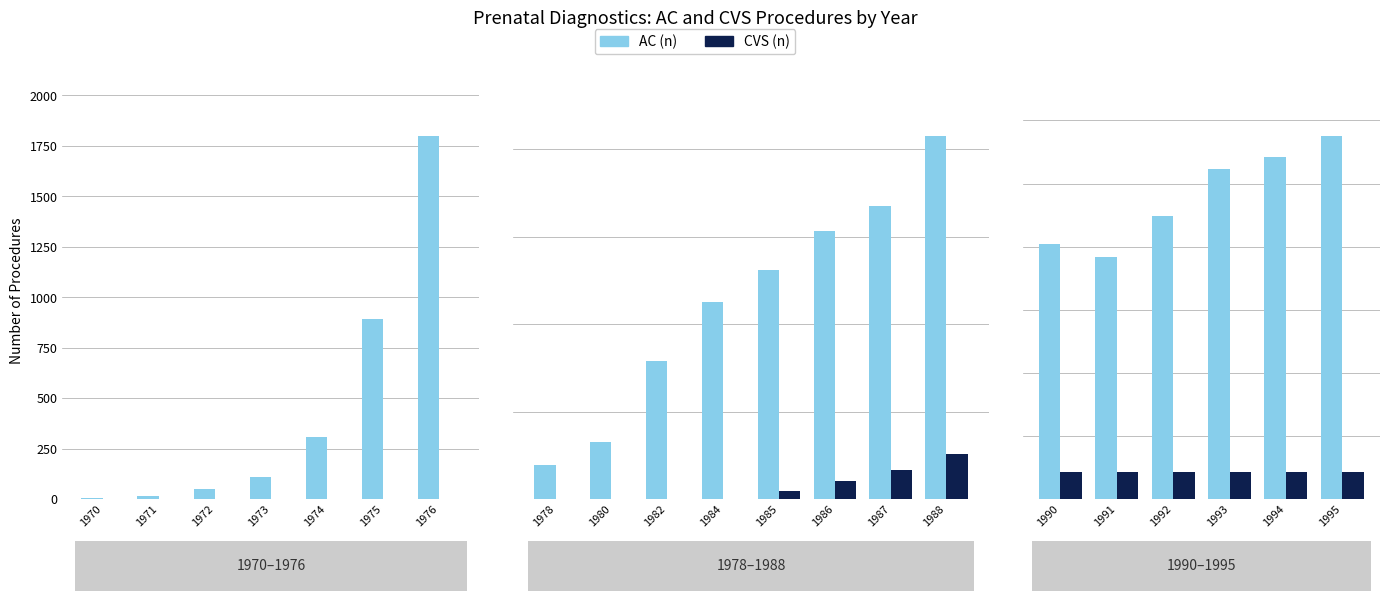

At how many categories does at least one series exceed 12304?

6